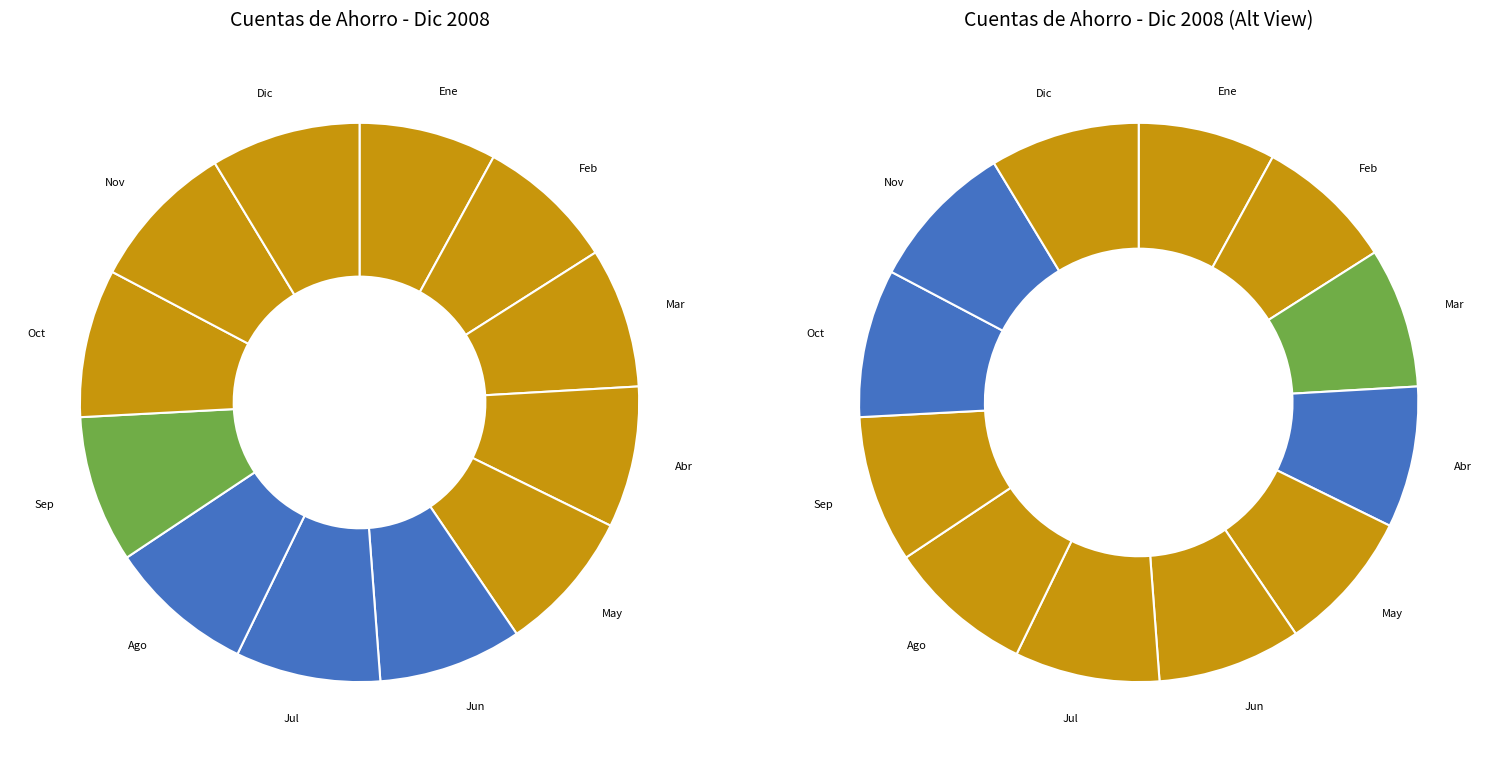

Is the sum of Ene and May greater than half?

No